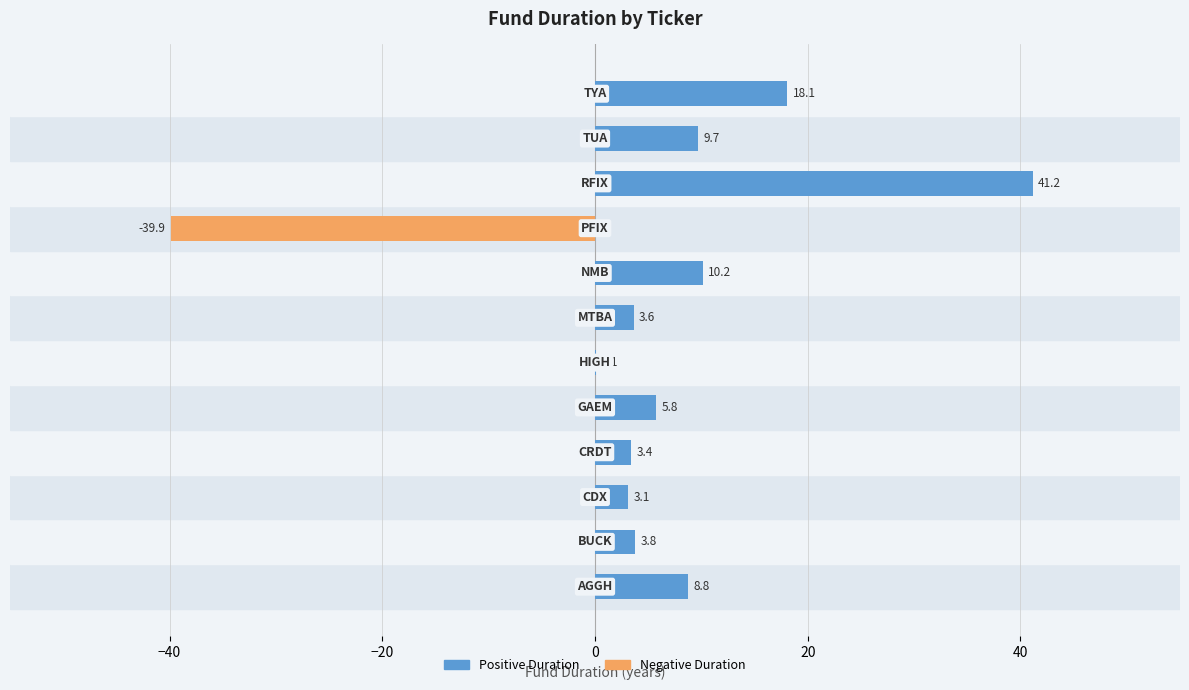

True or false: Fund Duration (negative) has a value of -20.5 at 11.

False